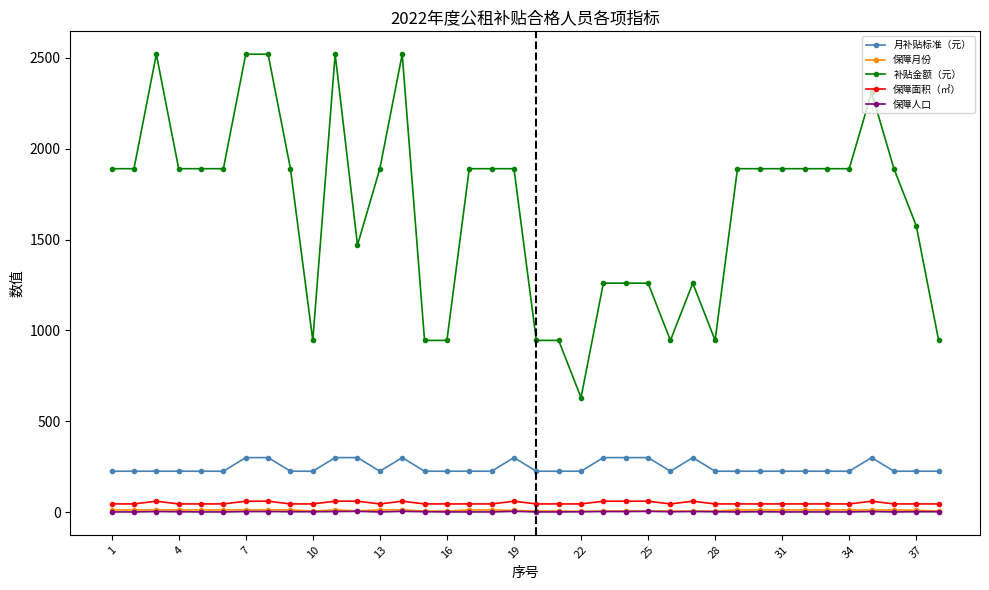

True or false: 月补贴标准（元） and 保障人口 intersect in this chart.

False